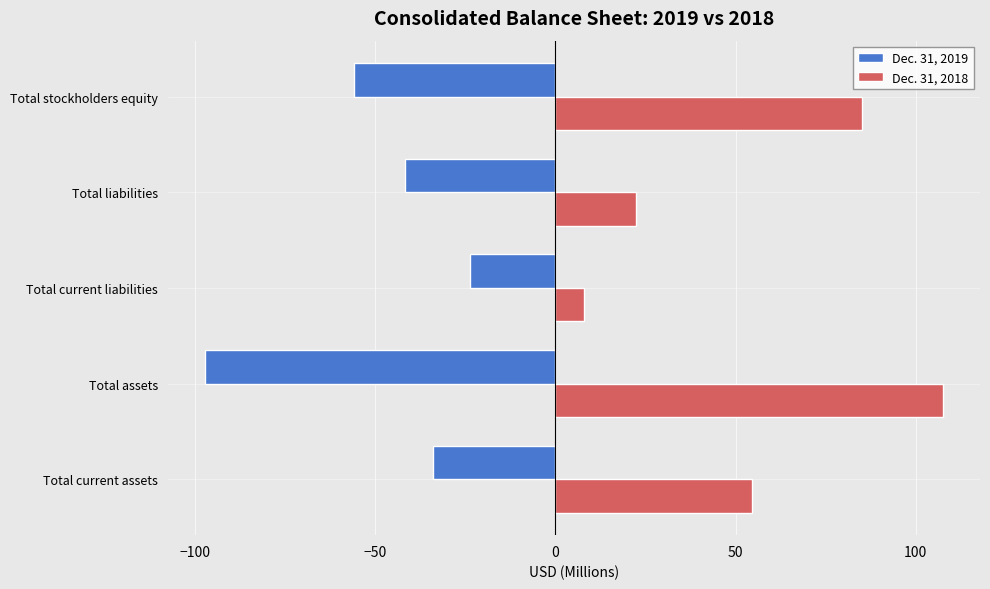

What value does the Dec. 31, 2019 series have at Total stockholders equity?

-55.7